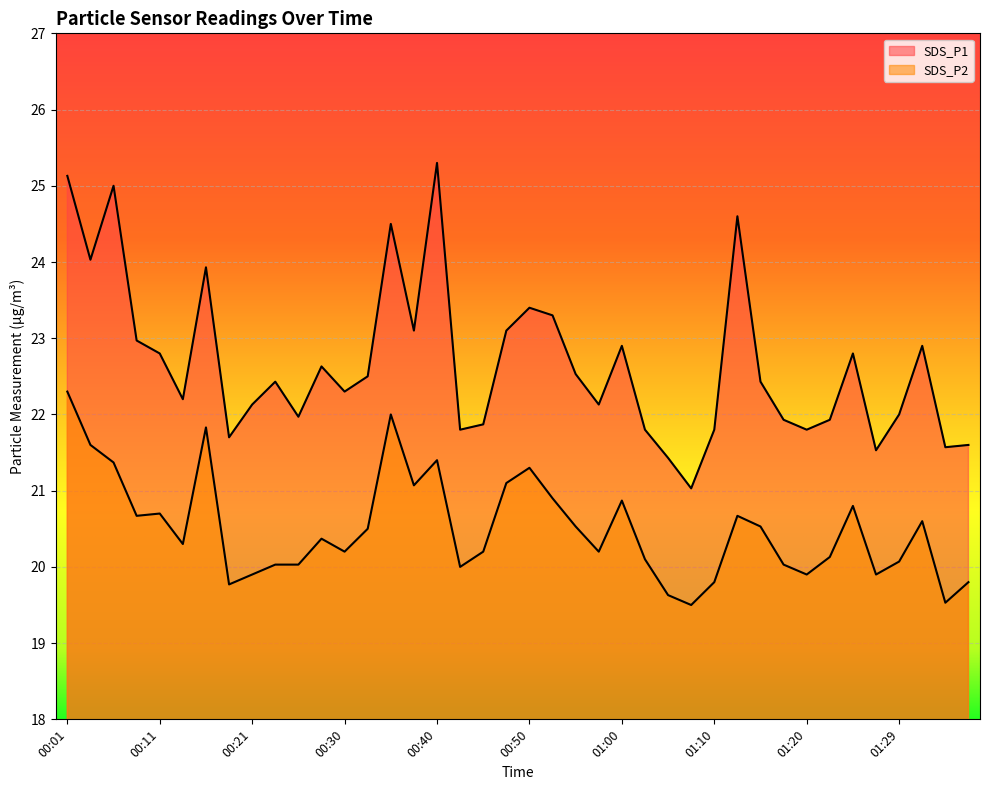

Where is the first local maximum for SDS_P2?

00:11